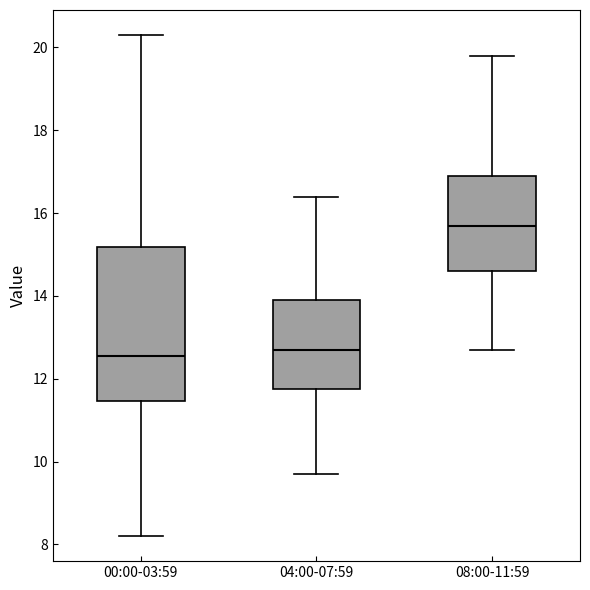

Which box is the tallest, from its lower edge to its upper edge?

00:00-03:59